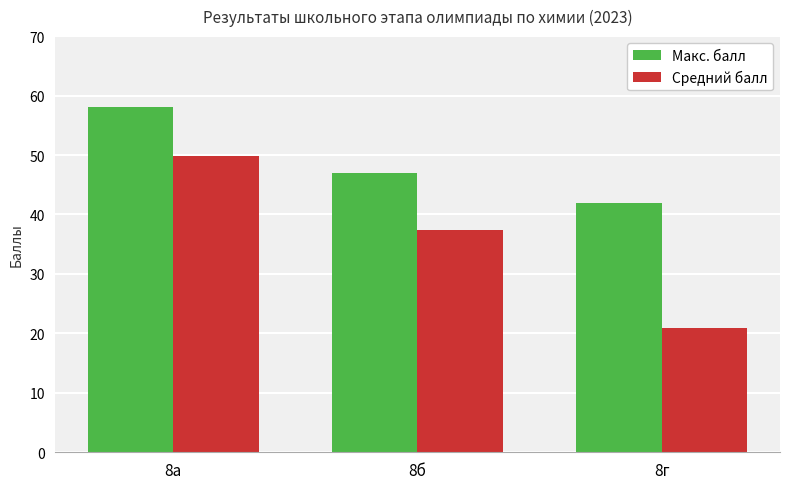

Is the value of Средний балл at 8б greater than the value of Макс. балл at 8б?

No